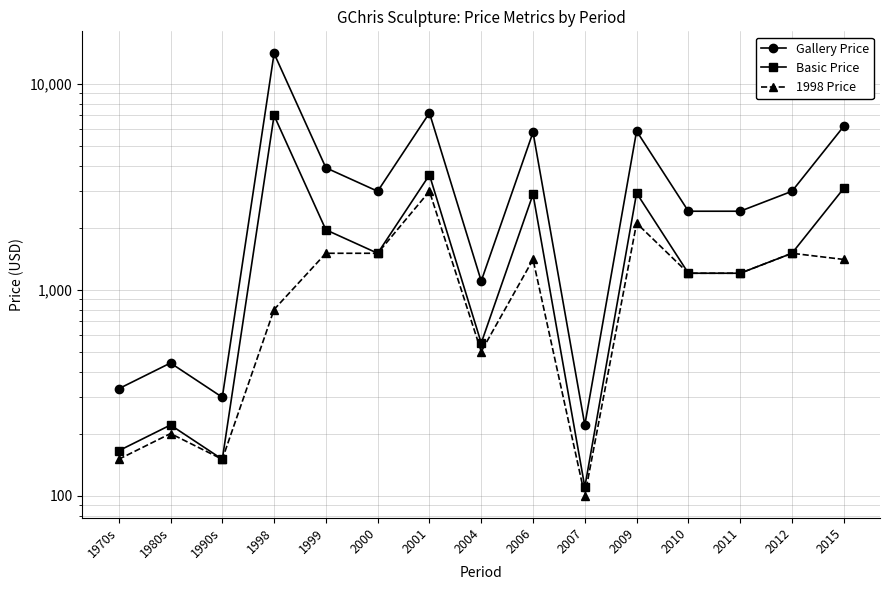

How many series are shown in this chart?

3